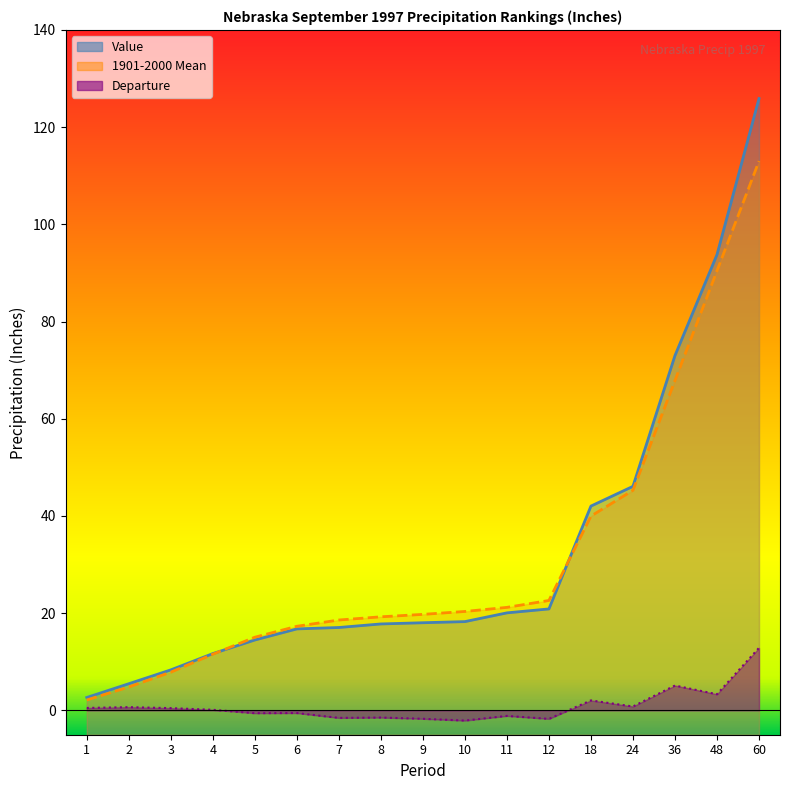

What is the value of the Value point at the 13th from the left?

42.0